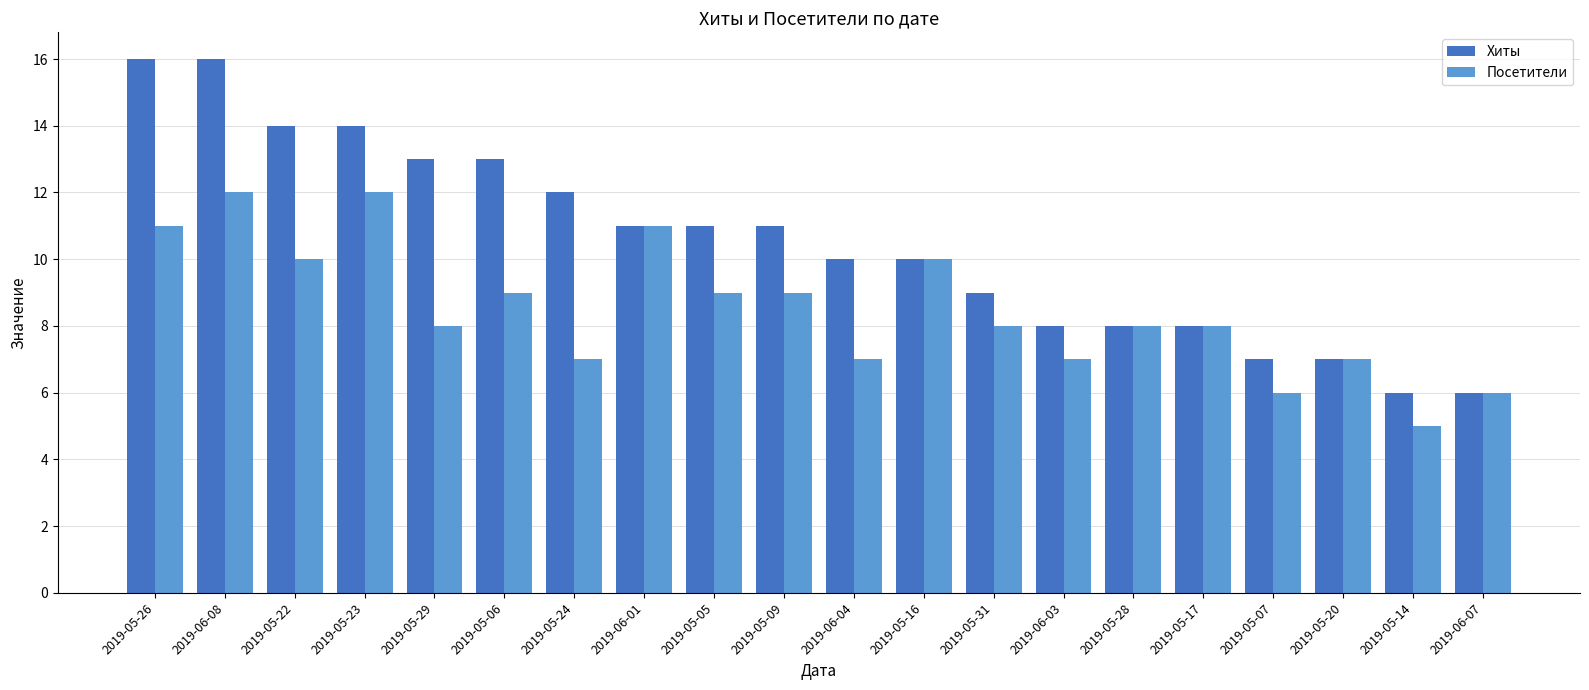

The value of Посетители at 2019-05-17 is 3. True or false?

False